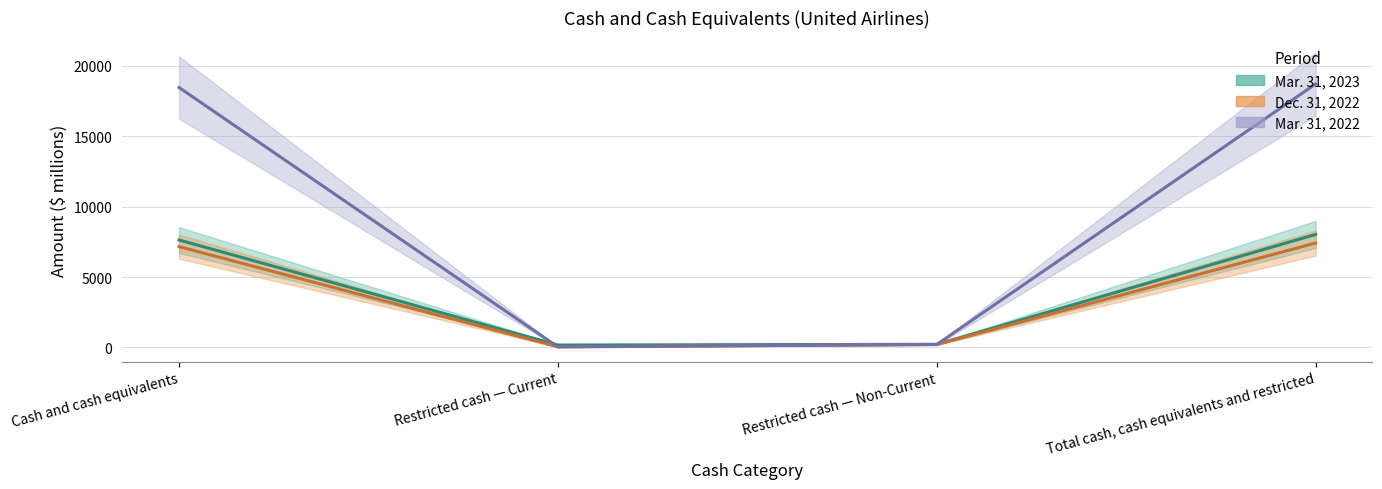

What is the difference between the Mar. 31, 2023 values at Restricted cash — Non-Current and Restricted cash — Current?

52